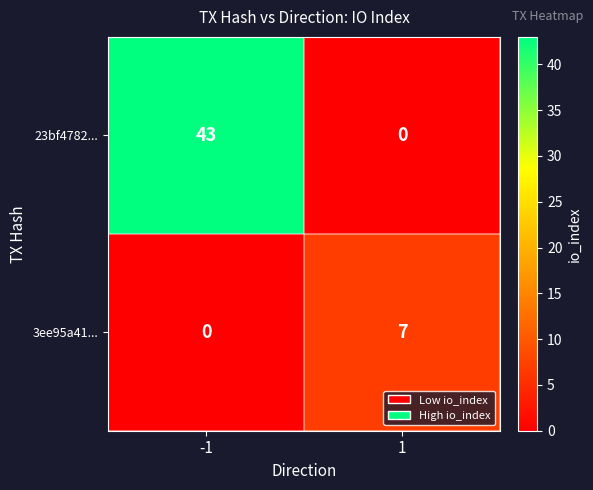

At which category is the sum across all series the highest?

-1